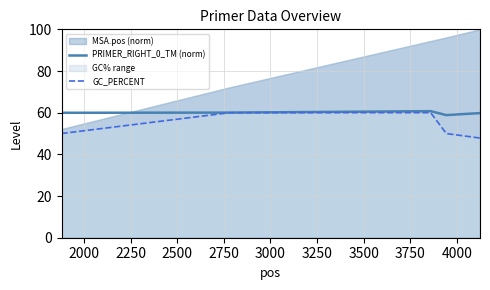

What is the value of the PRIMER_RIGHT_0_TM (norm) point at the 1st from the left?

60.0